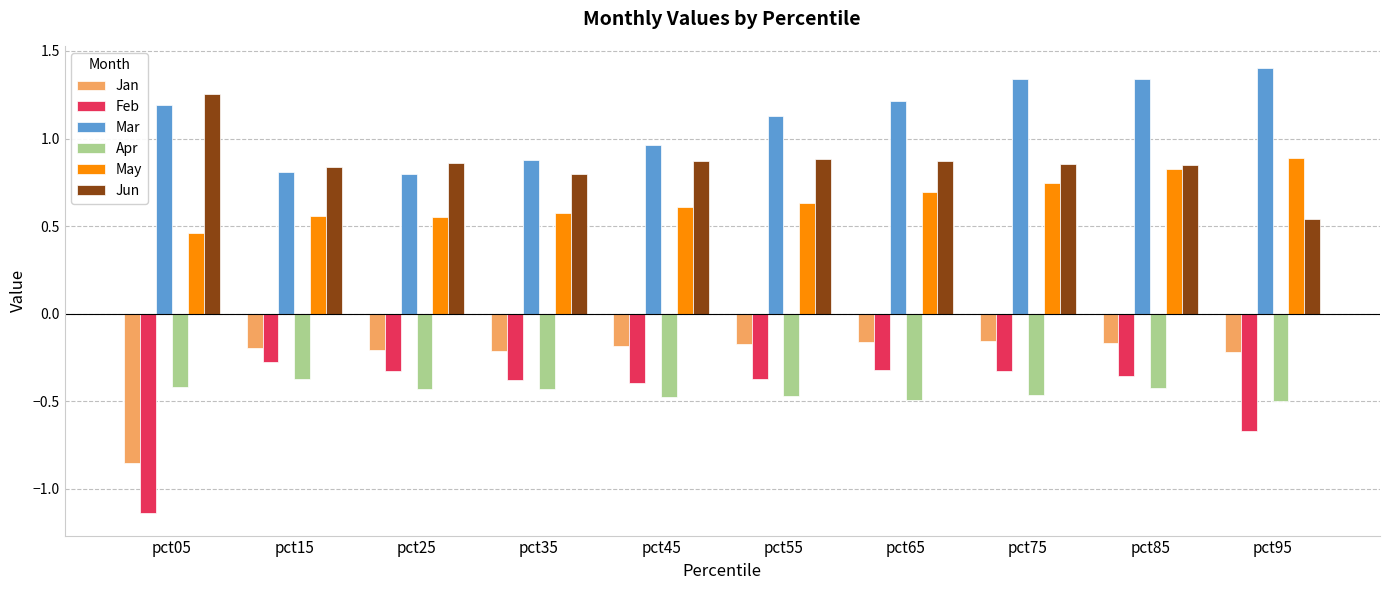

The Mar series shows 2.3 at pct85. True or false?

False